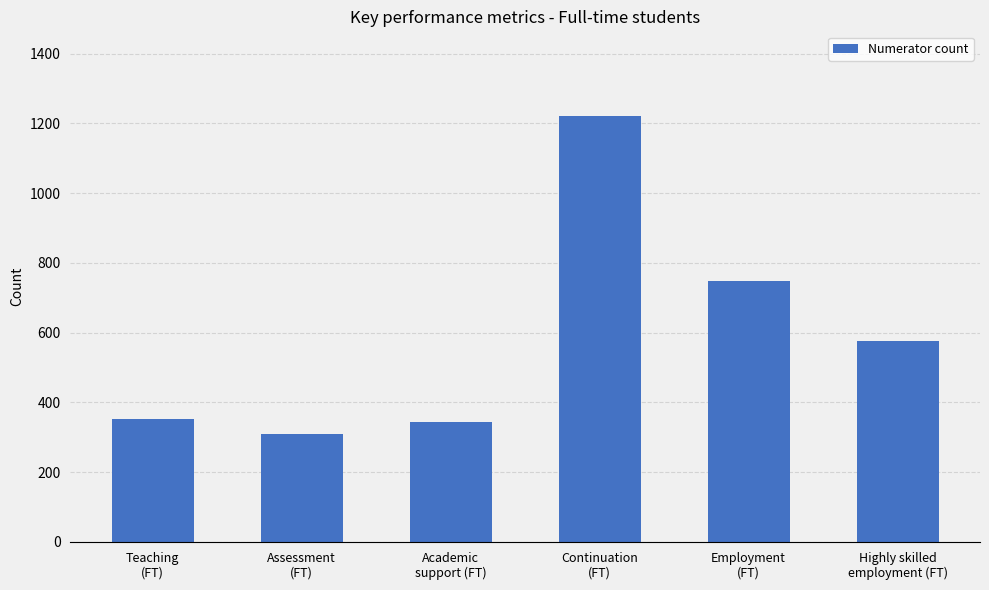

What is the minimum value shown in the chart?

309.1